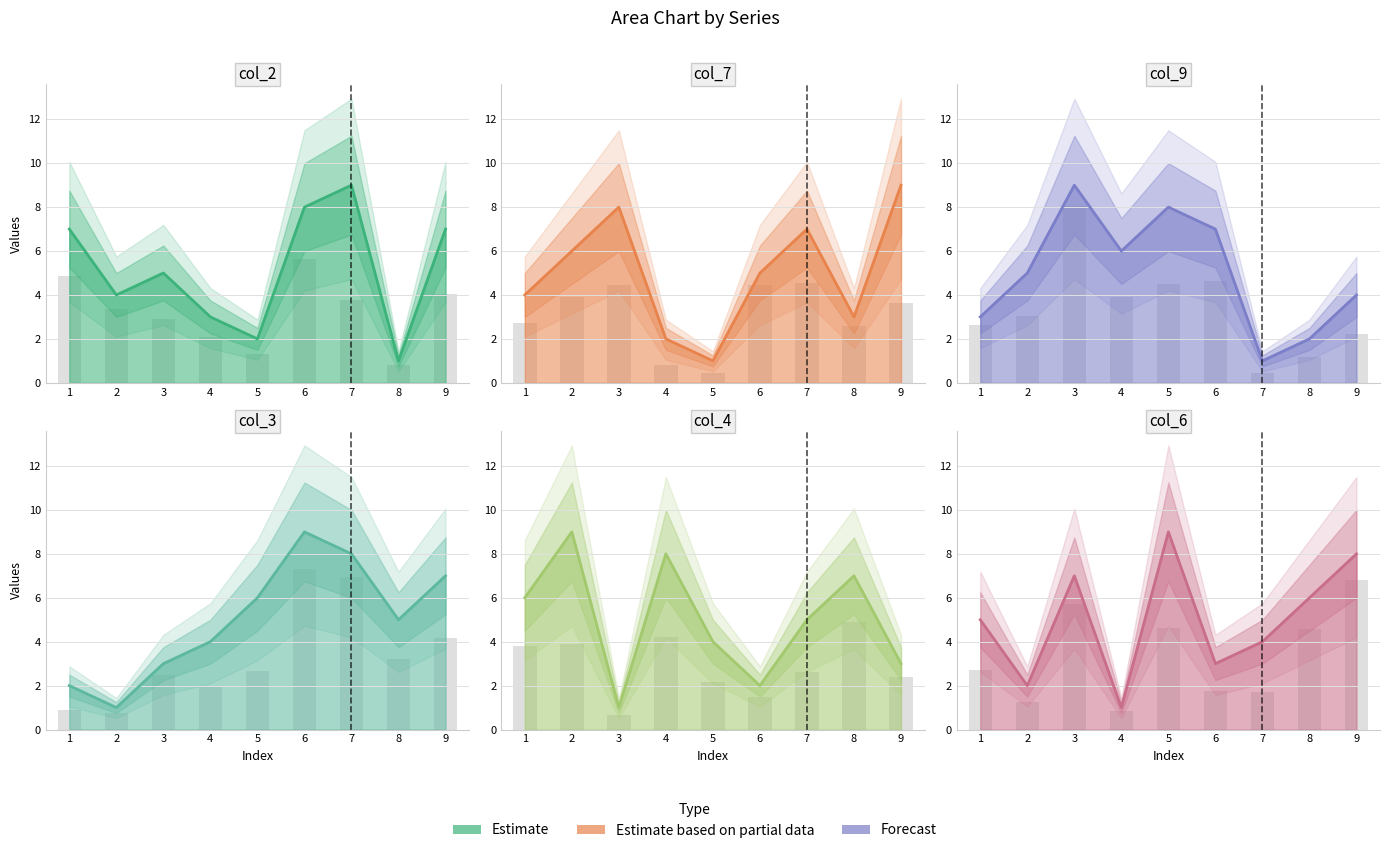

What is the value of the col_7 bar at the 6th from the left?

5